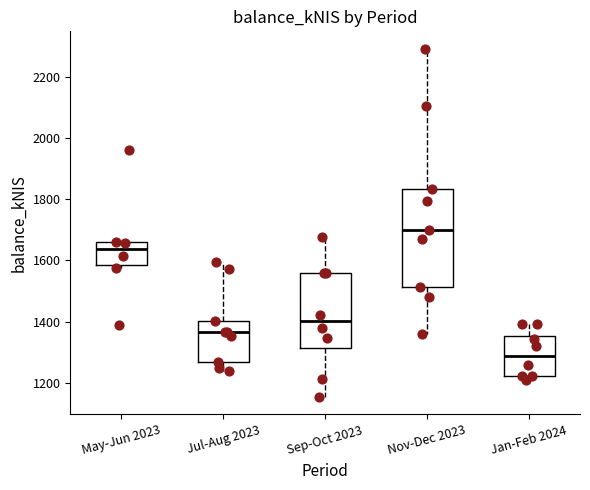

Which box has the lowest median line?

Jan-Feb 2024